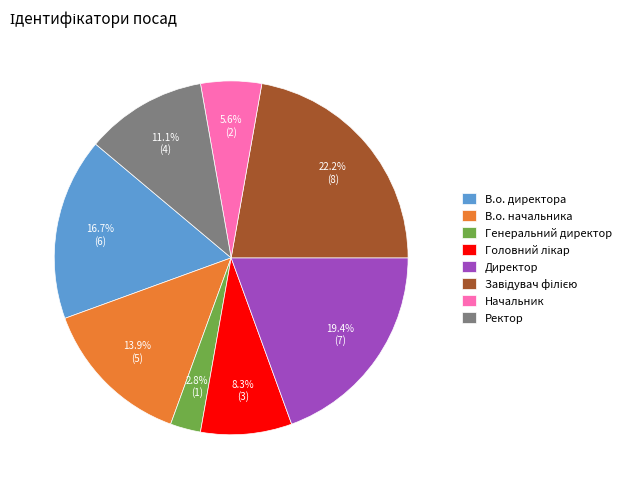

Does Директор represent more than half of the total?

No